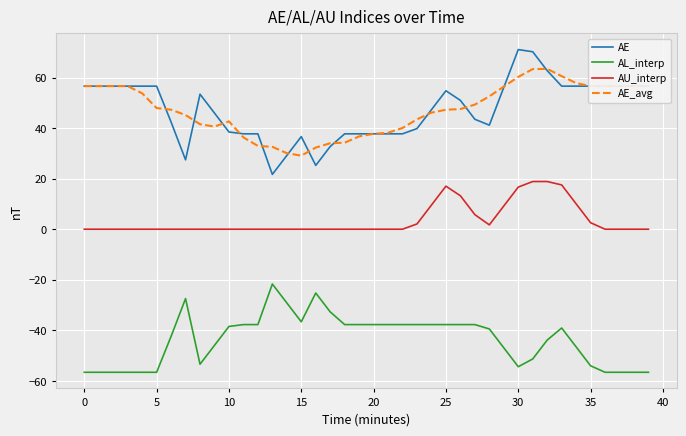

What is the highest value of the AL_interp series?

-21.7